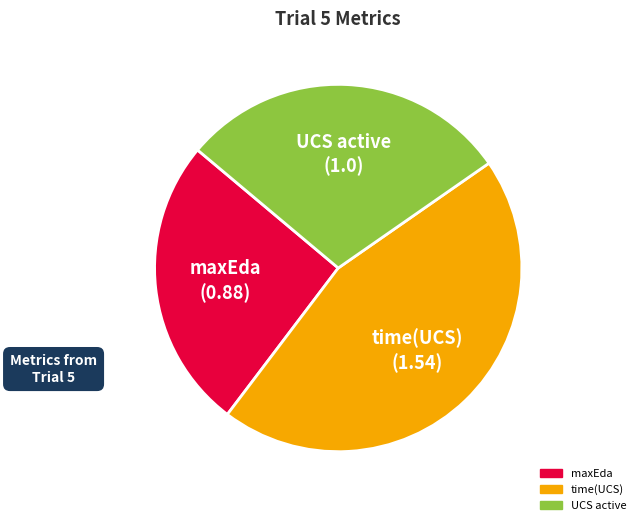

Is there a majority slice in this chart?

No